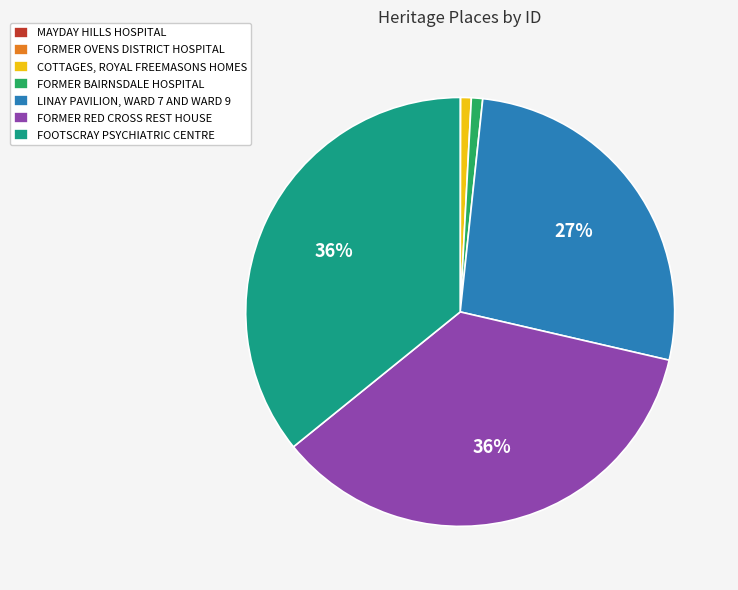

The COTTAGES, ROYAL FREEMASONS HOMES slice represents 11% of the pie. True or false?

False